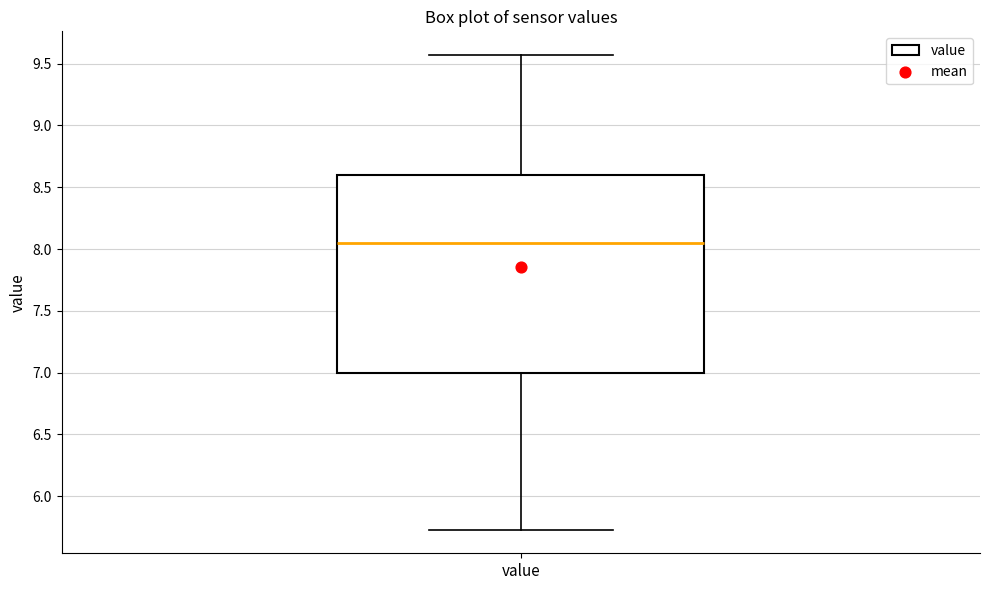

Where is the lower edge of the box for value on the y-axis? The values are not printed on the chart, so give them approximately, as read against the axis.

7.00